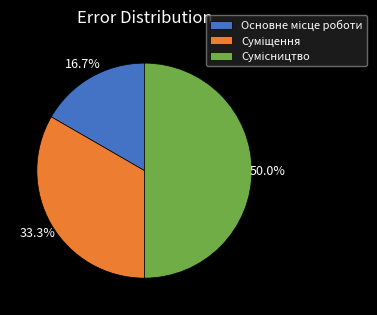

Count the number of slices in the pie.

3